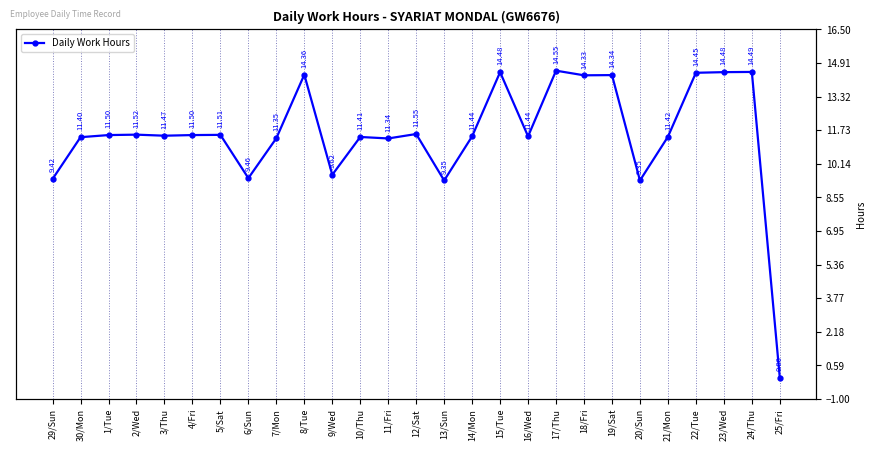

What is the change in value from 19/Sat to 22/Tue?

+0.1